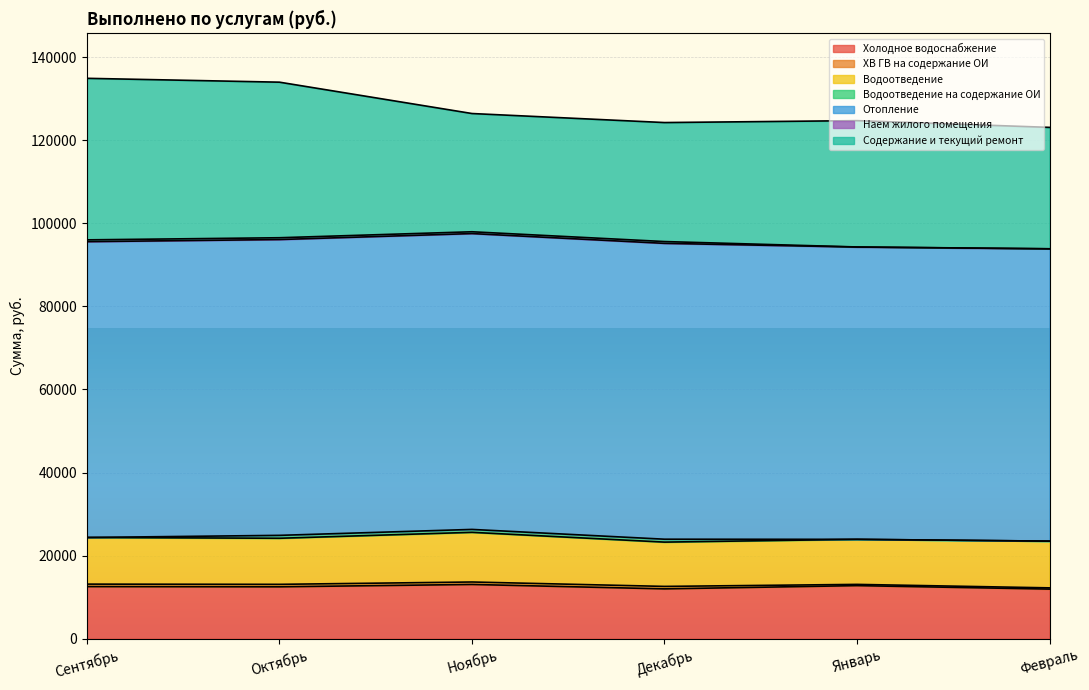

What is the spread (max minus min) of values at Холодное водоснабжение?

1117